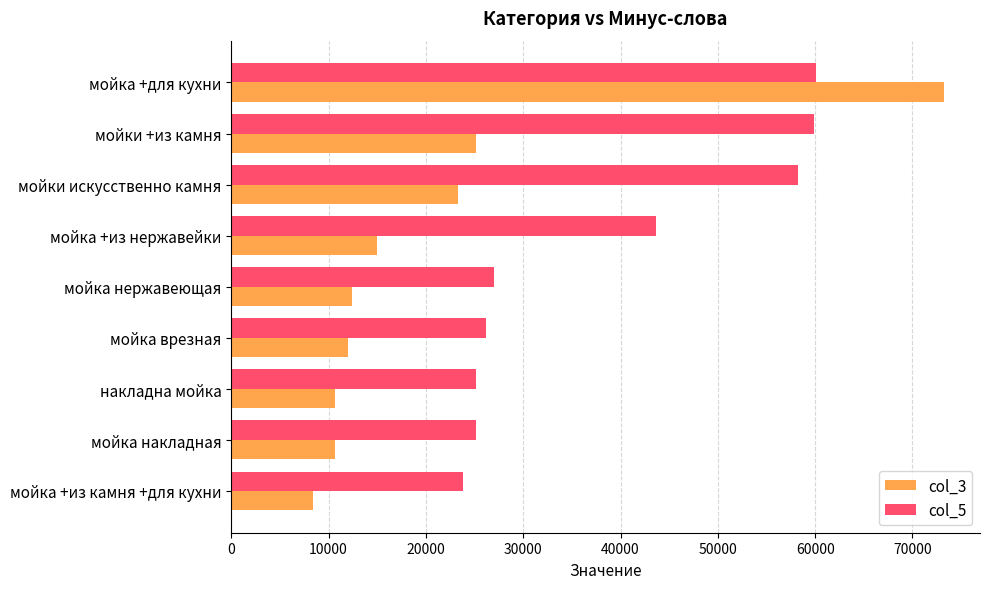

At which category does the chart reach its minimum across all series?

мойка +из камня +для кухни